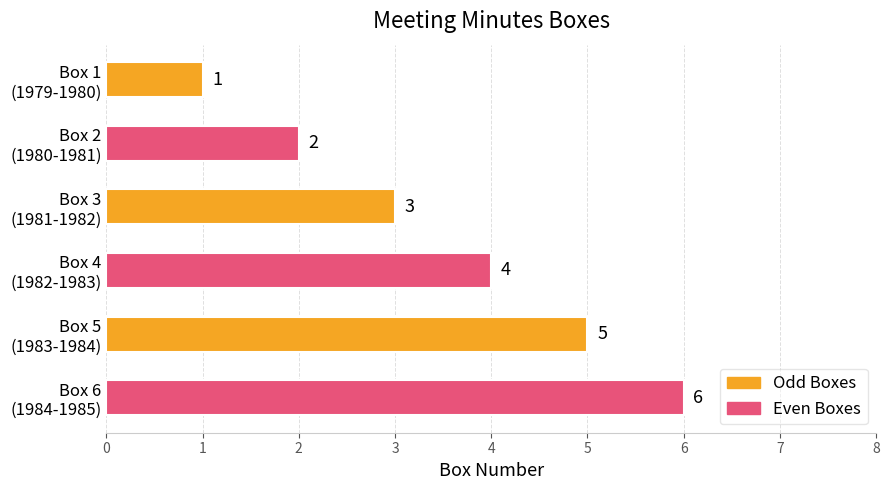

What is the difference between the second highest and second lowest values?

3